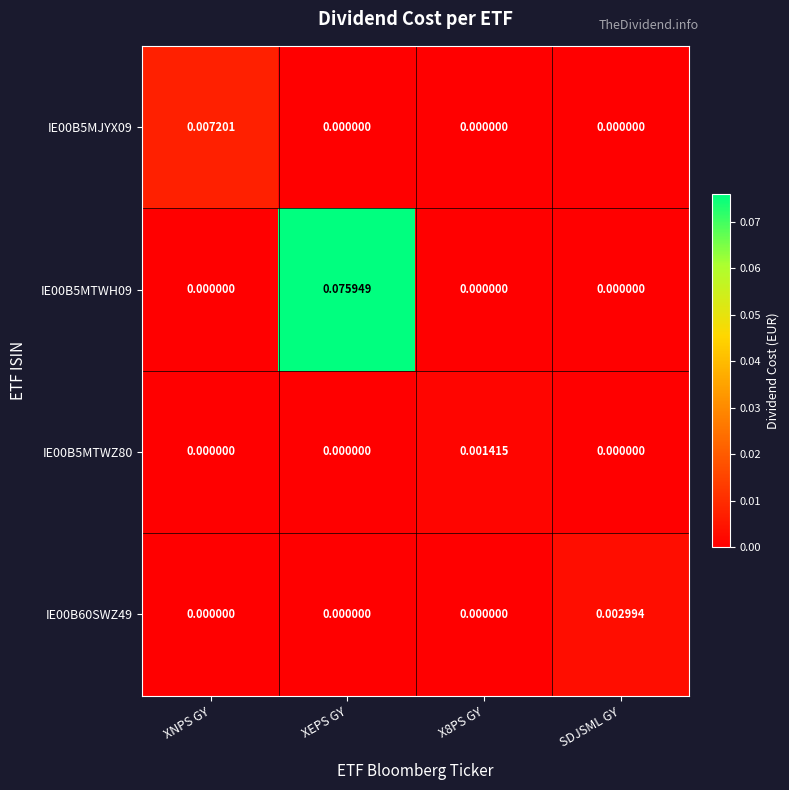

Which series has the largest total across all categories?

IE00B5MTWH09